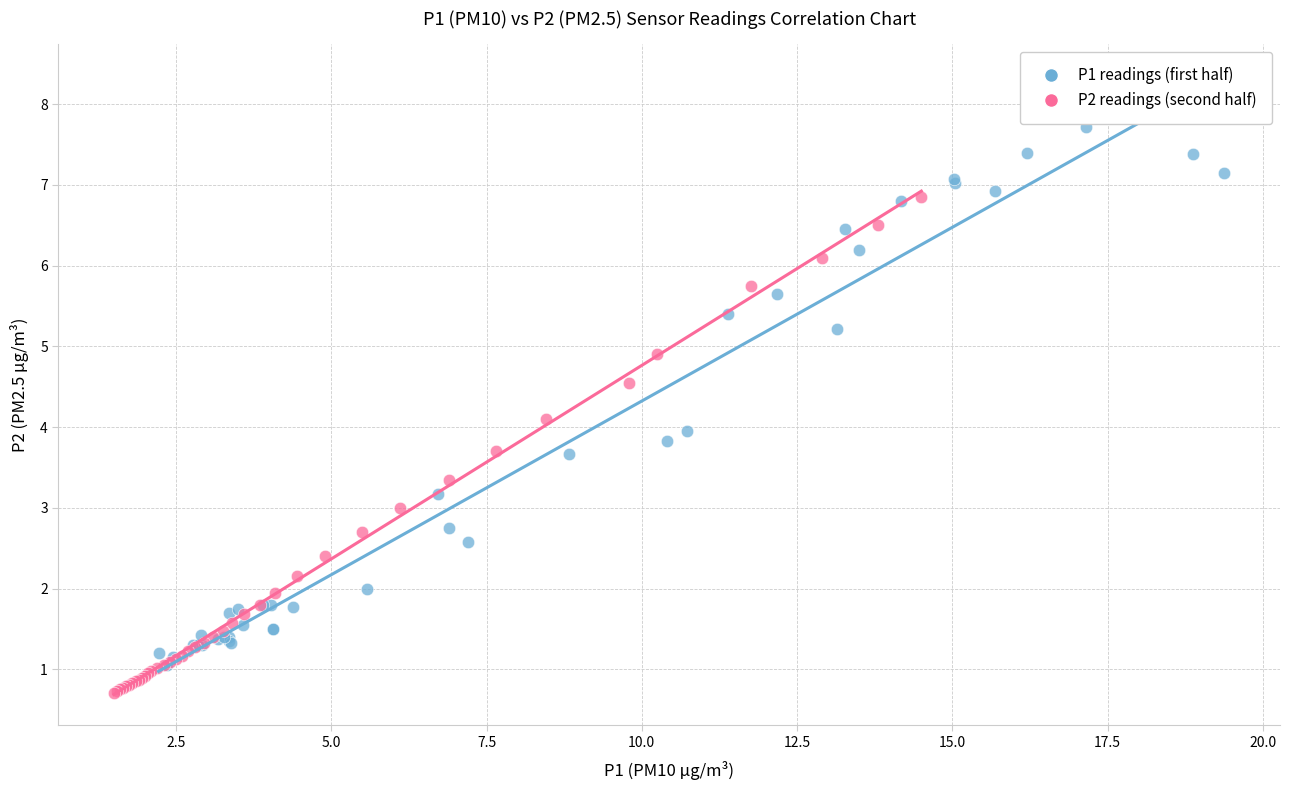

Which series contains the highest Y value?

P1 readings (first half)